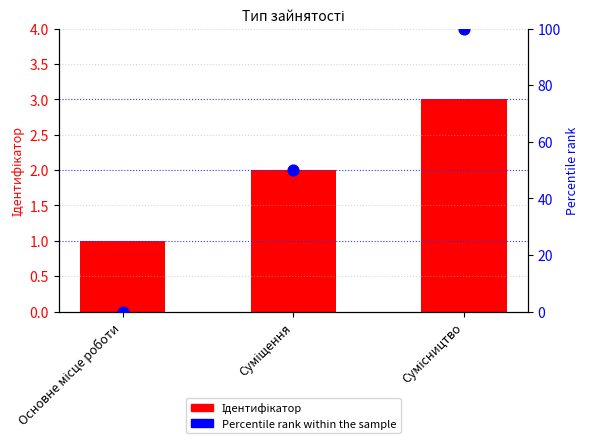

Which series reaches the maximum Y coordinate?

Percentile rank